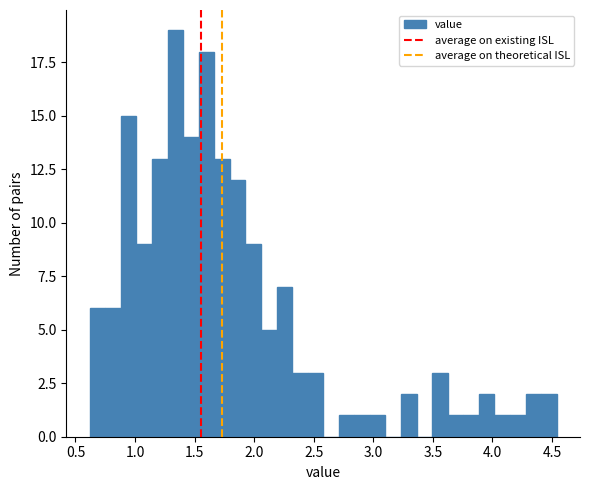

Around what value on the x-axis is the tallest bar? Give the approximate position of its centre, as read against the axis.

1.35